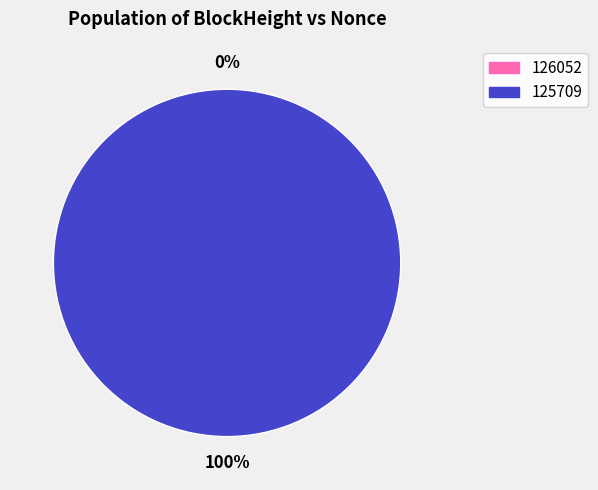

To the nearest percent, what is the difference between the 126052 and 125709 slice percentages?

100%